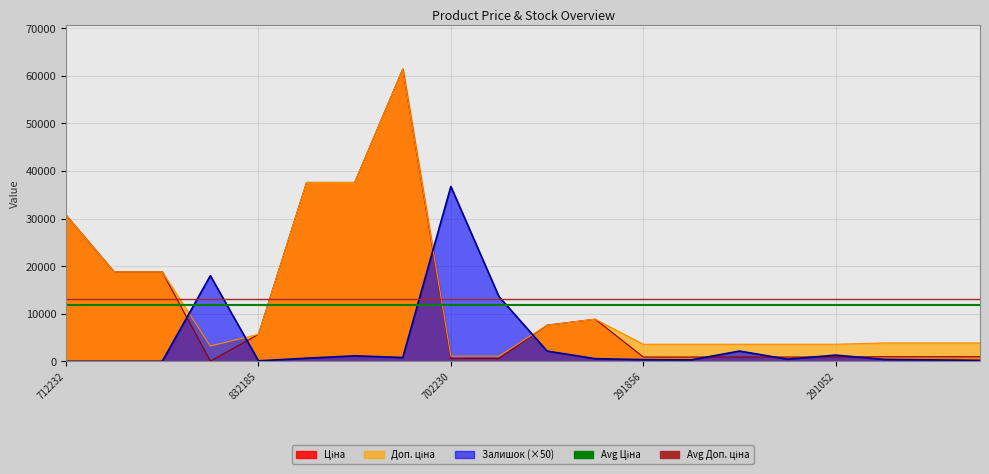

The value of Avg Ціна at 832185 is 11782.1. True or false?

True